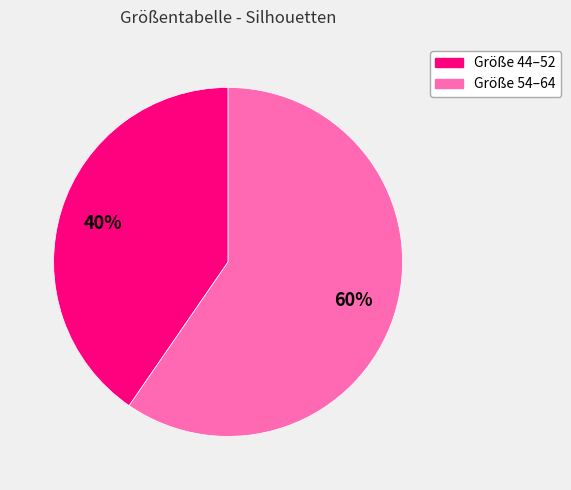

Is there any slice that represents more than half of the pie?

Yes